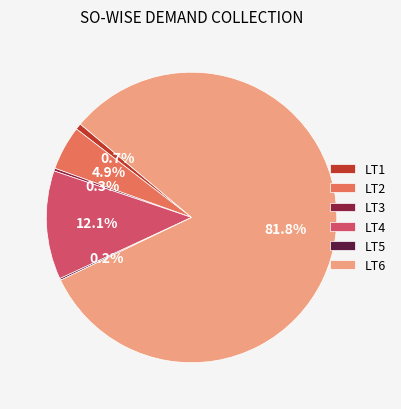

Between LT2 and LT3, which is larger?

LT2